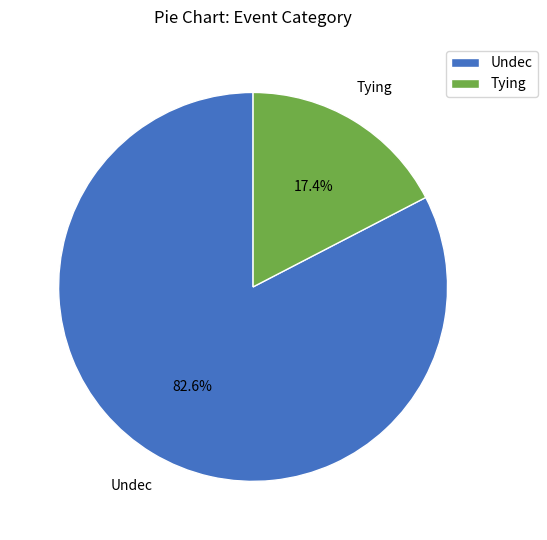

Count the number of slices in the pie.

2